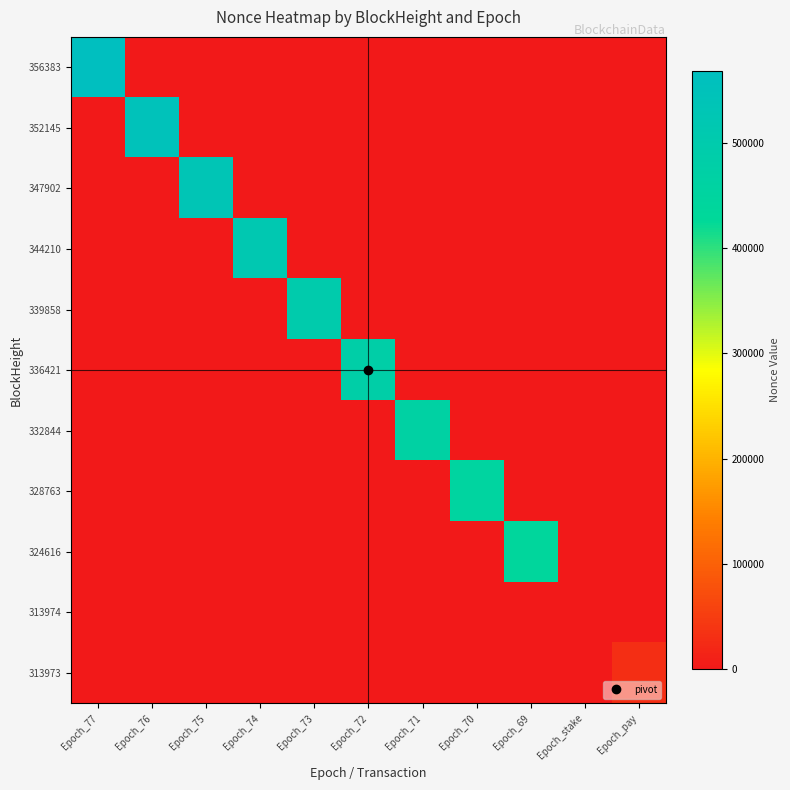

Reading left to right, extract all data points from this chart.

356383: Epoch_77=568331	Epoch_76=0	Epoch_75=0	Epoch_74=0	Epoch_73=0	Epoch_72=0	Epoch_71=0	Epoch_70=0	Epoch_69=0	Epoch_stake=0	Epoch_pay=0
352145: Epoch_77=0	Epoch_76=549938	Epoch_75=0	Epoch_74=0	Epoch_73=0	Epoch_72=0	Epoch_71=0	Epoch_70=0	Epoch_69=0	Epoch_stake=0	Epoch_pay=0
347902: Epoch_77=0	Epoch_76=0	Epoch_75=532703	Epoch_74=0	Epoch_73=0	Epoch_72=0	Epoch_71=0	Epoch_70=0	Epoch_69=0	Epoch_stake=0	Epoch_pay=0
344210: Epoch_77=0	Epoch_76=0	Epoch_75=0	Epoch_74=515203	Epoch_73=0	Epoch_72=0	Epoch_71=0	Epoch_70=0	Epoch_69=0	Epoch_stake=0	Epoch_pay=0
339858: Epoch_77=0	Epoch_76=0	Epoch_75=0	Epoch_74=0	Epoch_73=498041	Epoch_72=0	Epoch_71=0	Epoch_70=0	Epoch_69=0	Epoch_stake=0	Epoch_pay=0
336421: Epoch_77=0	Epoch_76=0	Epoch_75=0	Epoch_74=0	Epoch_73=0	Epoch_72=481701	Epoch_71=0	Epoch_70=0	Epoch_69=0	Epoch_stake=0	Epoch_pay=0
332844: Epoch_77=0	Epoch_76=0	Epoch_75=0	Epoch_74=0	Epoch_73=0	Epoch_72=0	Epoch_71=466172	Epoch_70=0	Epoch_69=0	Epoch_stake=0	Epoch_pay=0
328763: Epoch_77=0	Epoch_76=0	Epoch_75=0	Epoch_74=0	Epoch_73=0	Epoch_72=0	Epoch_71=0	Epoch_70=451459	Epoch_69=0	Epoch_stake=0	Epoch_pay=0
324616: Epoch_77=0	Epoch_76=0	Epoch_75=0	Epoch_74=0	Epoch_73=0	Epoch_72=0	Epoch_71=0	Epoch_70=0	Epoch_69=438108	Epoch_stake=0	Epoch_pay=0
313974: Epoch_77=0	Epoch_76=0	Epoch_75=0	Epoch_74=0	Epoch_73=0	Epoch_72=0	Epoch_71=0	Epoch_70=0	Epoch_69=0	Epoch_stake=0	Epoch_pay=0
313973: Epoch_77=0	Epoch_76=0	Epoch_75=0	Epoch_74=0	Epoch_73=0	Epoch_72=0	Epoch_71=0	Epoch_70=0	Epoch_69=0	Epoch_stake=0	Epoch_pay=29640